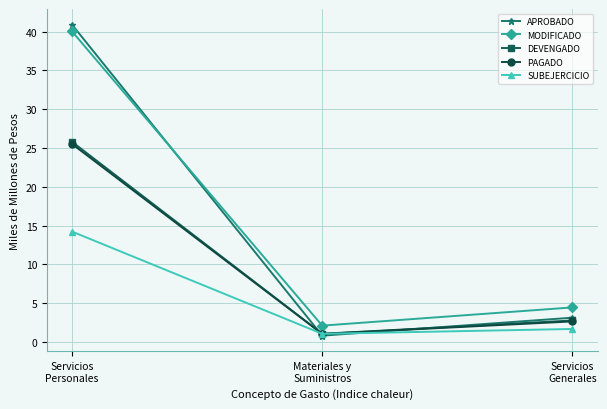

The SUBEJERCICIO series shows 3.9 at Servicios
Personales. True or false?

False